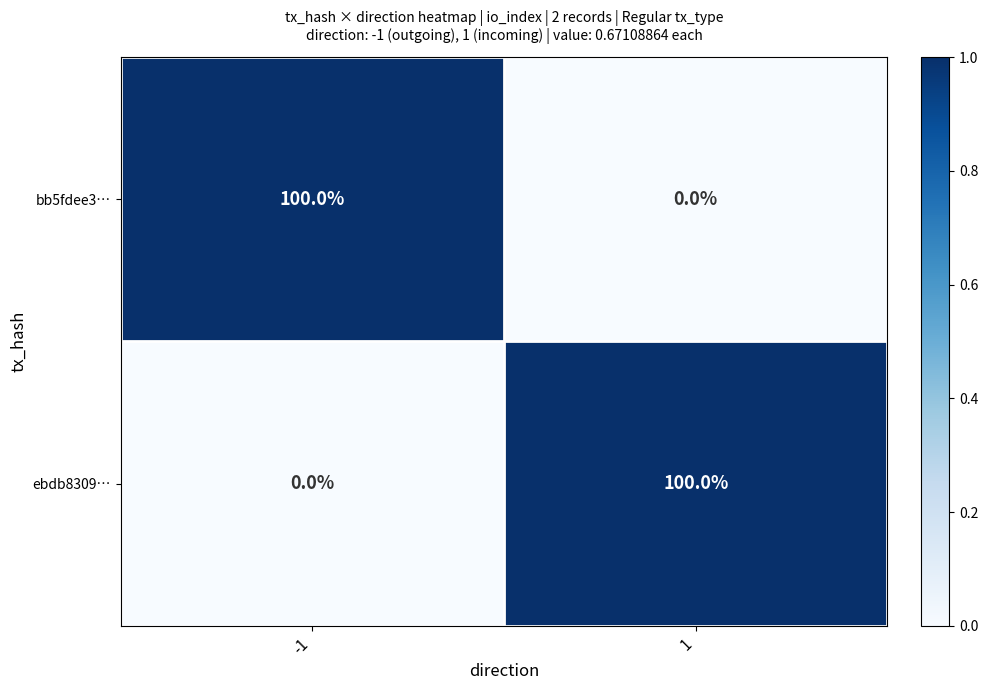

What is the total value across all series at 1?

100